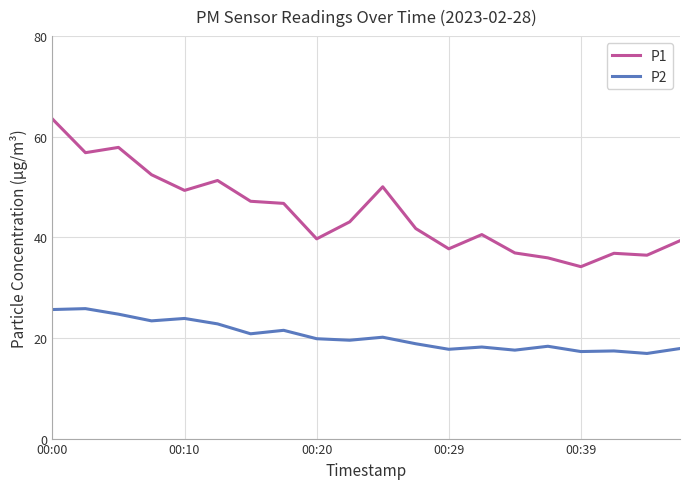

True or false: P2 and P1 cross at least once.

False